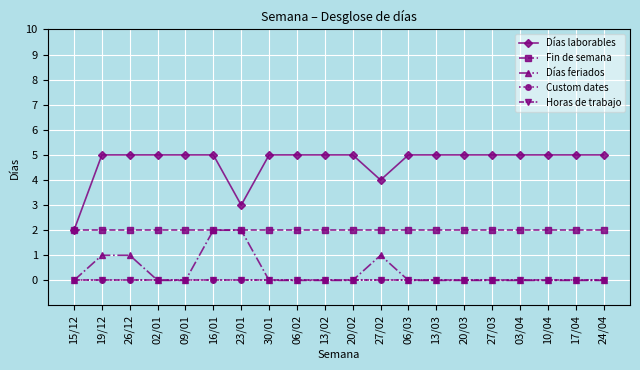

True or false: Fin de semana and Custom dates cross at least once.

False